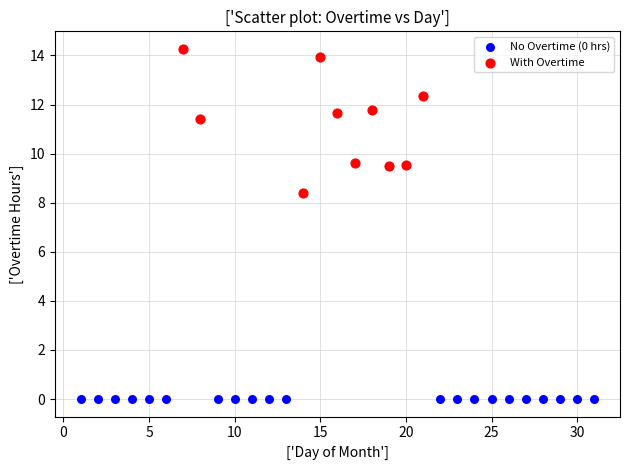

Which series contains the lowest Y value?

No Overtime (0 hrs)